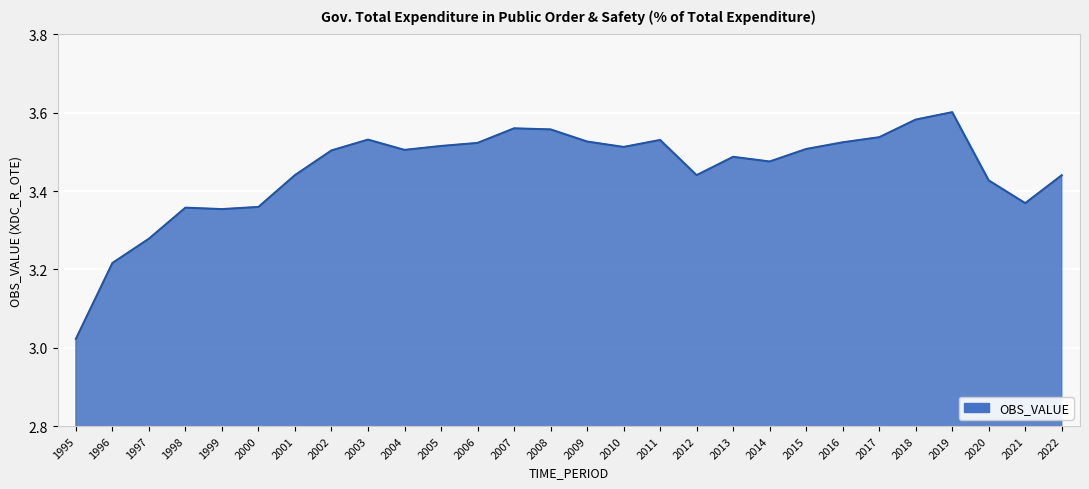

What is the difference between the maximum and minimum values?

0.6